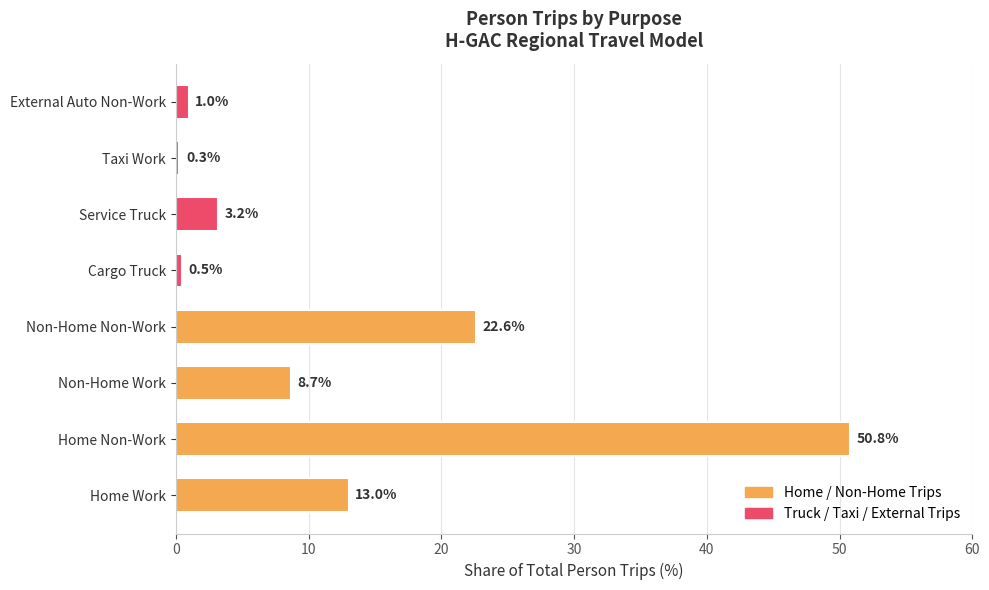

At which label is the value closest to 25?

Non-Home Non-Work